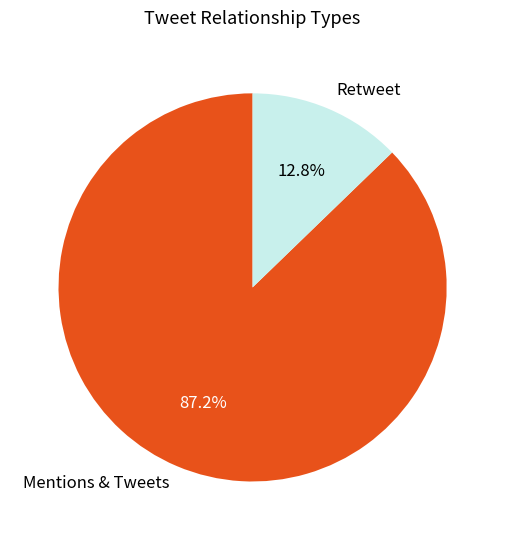

Does Retweet represent more than half of the total?

No